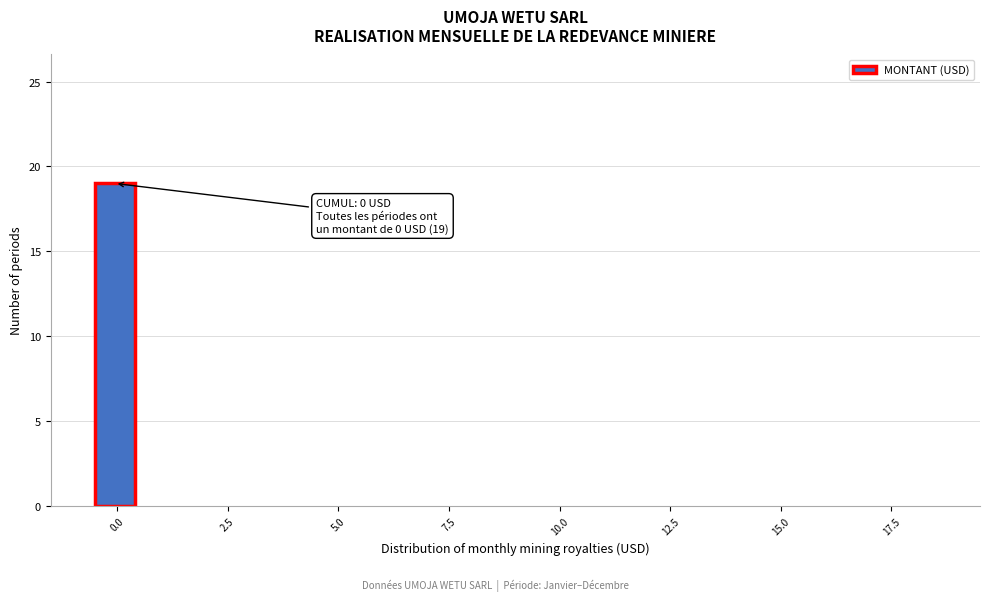

Read against the x-axis, roughly where is the centre of the tallest bar?

0.0